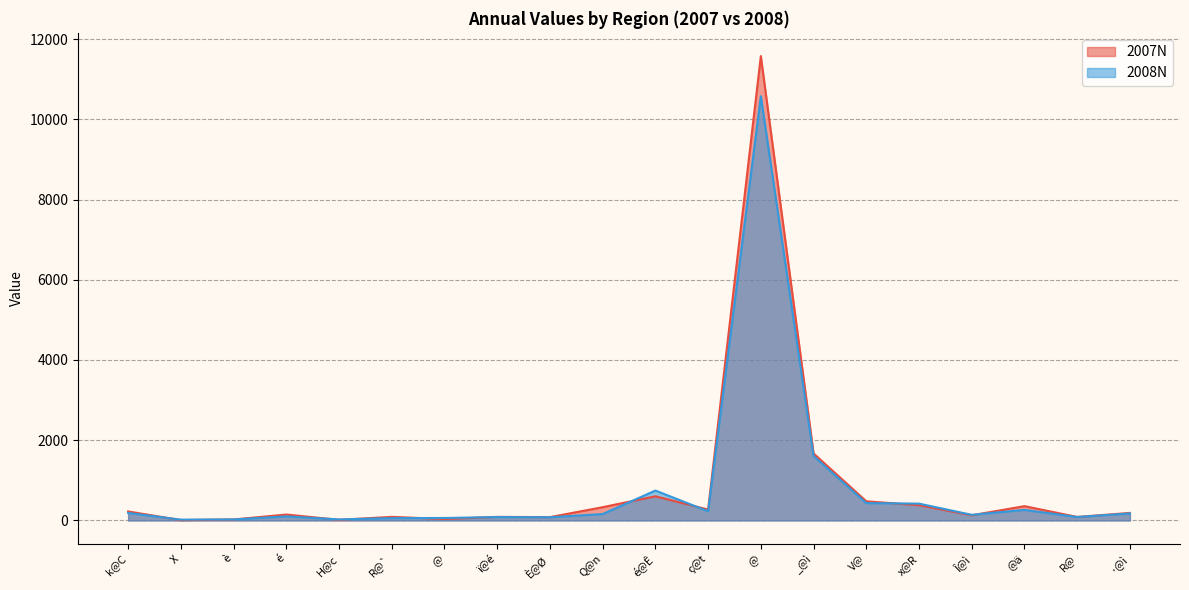

How many lines are shown in the chart?

2